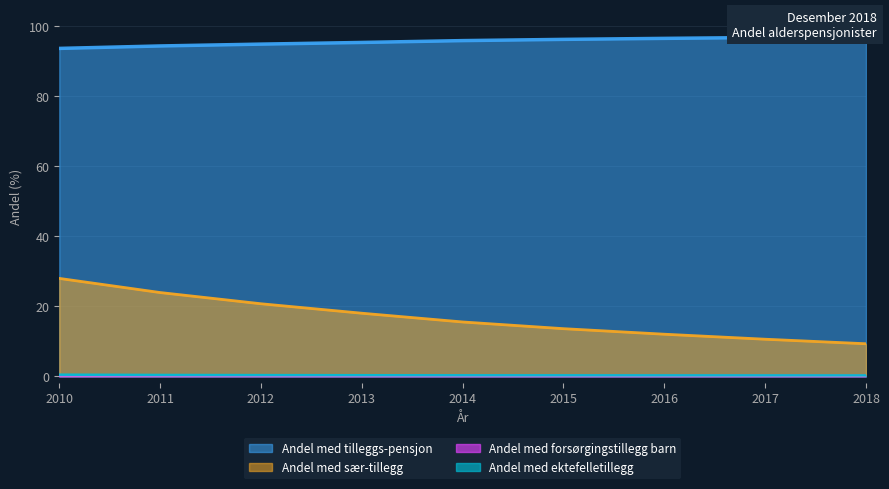

Read the Andel med sær-tillegg value at 2011.

23.9